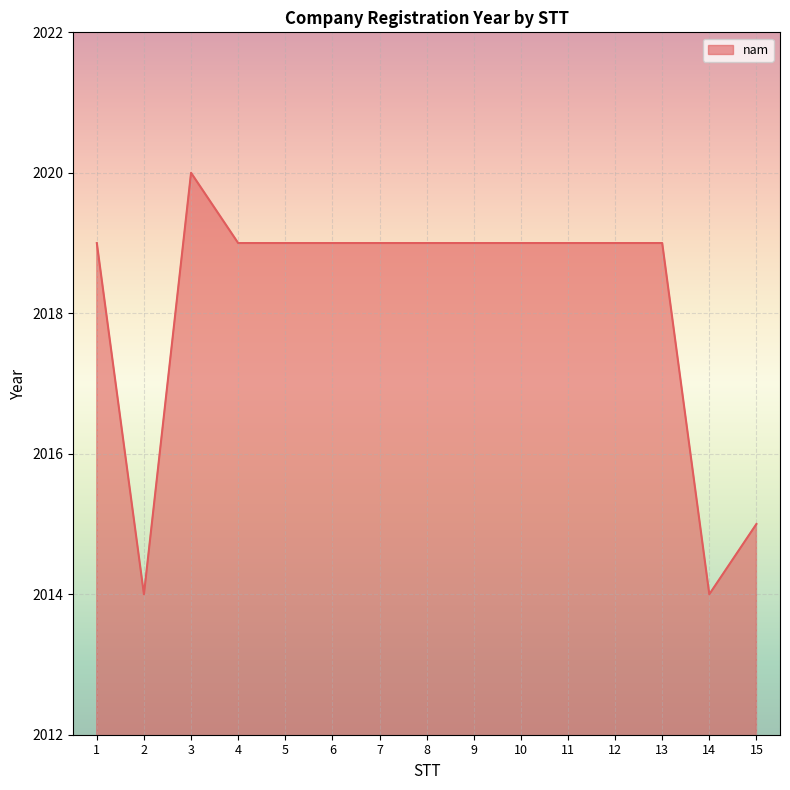

What is the difference between the maximum and minimum values?

6